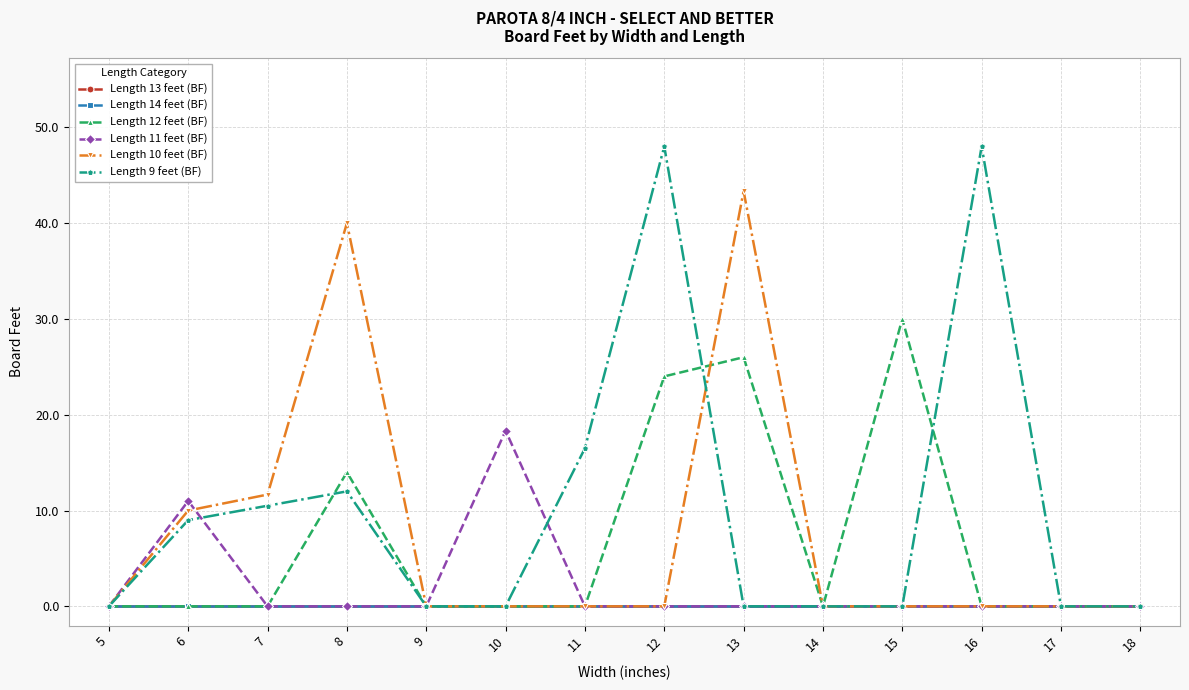

At which label does Length 10 feet (BF) reach its minimum?

5